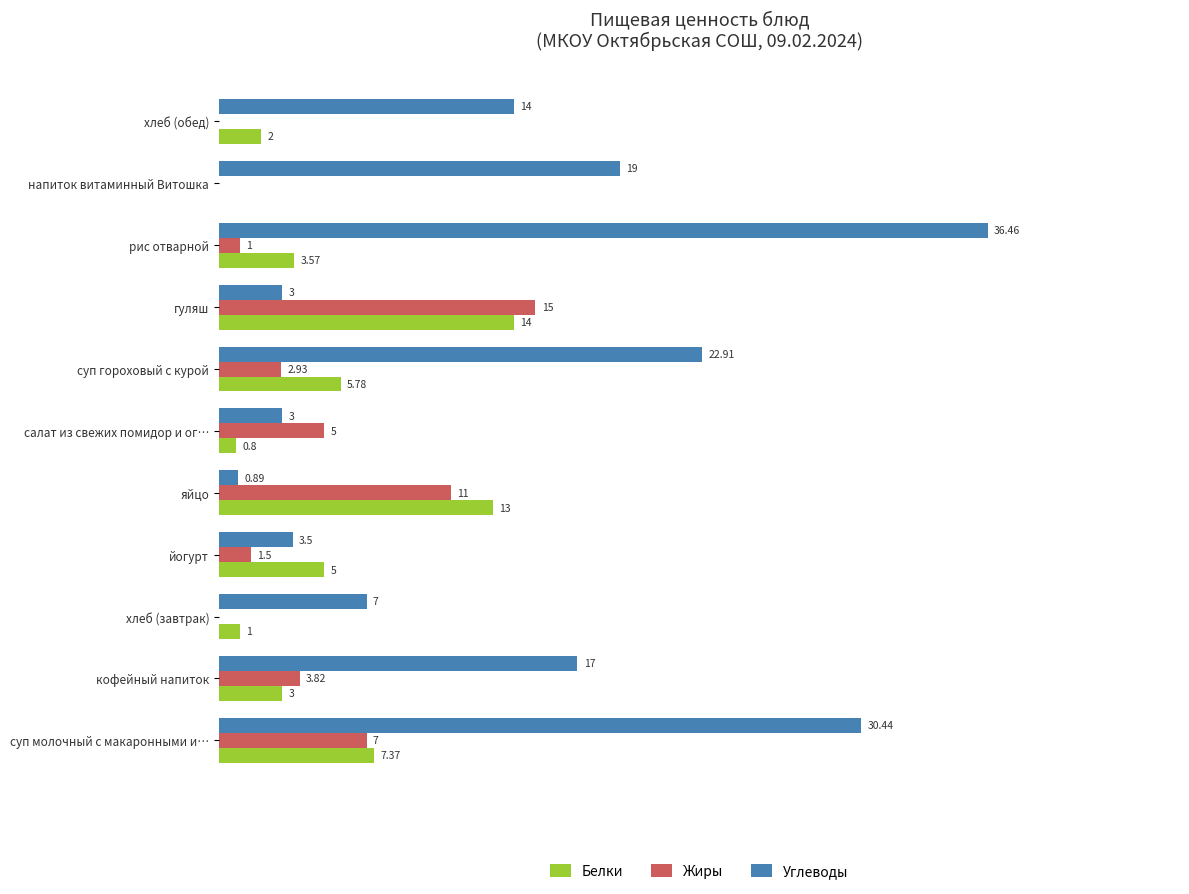

Where is Белки nearest to the value 7?

суп молочный с макаронными и…